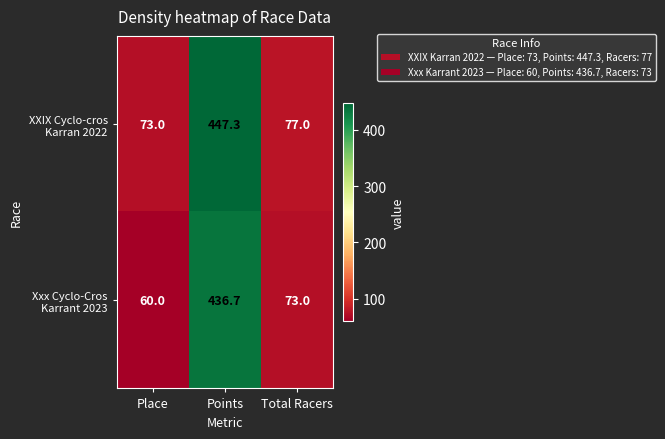

What is the spread (max minus min) of values at Total Racers?

4.0